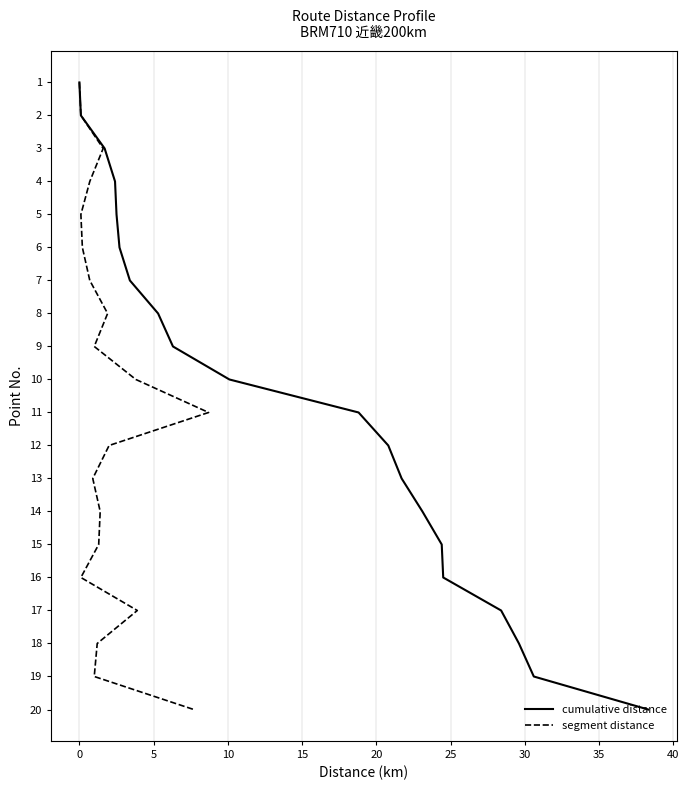

What is the highest value of the cumulative distance series?

20